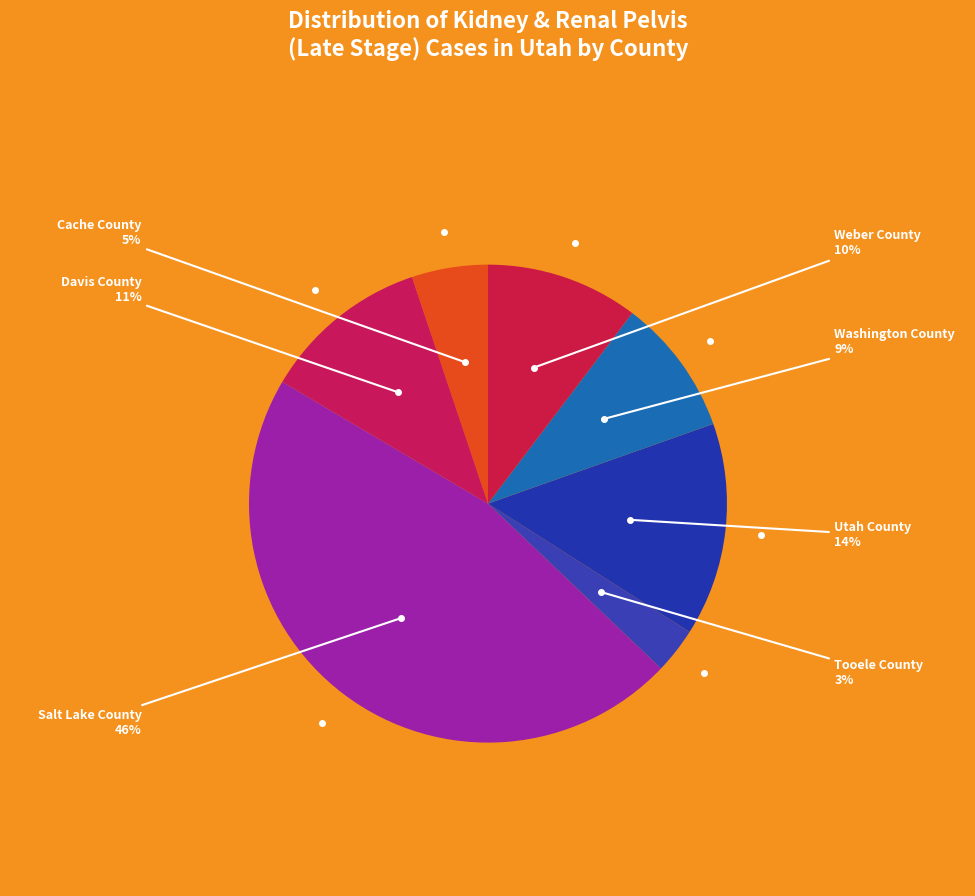

To the nearest percent, what percentage of the pie is Weber County?

10%